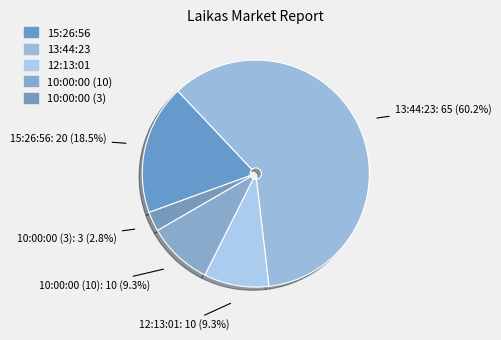

How many slices are in this pie chart?

5